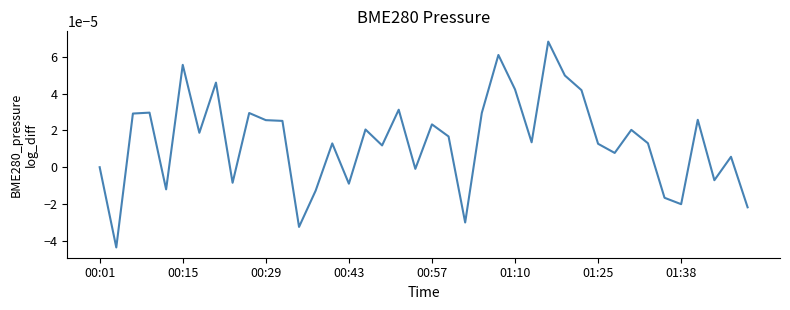

At which label is the value closest to 0?

00:01